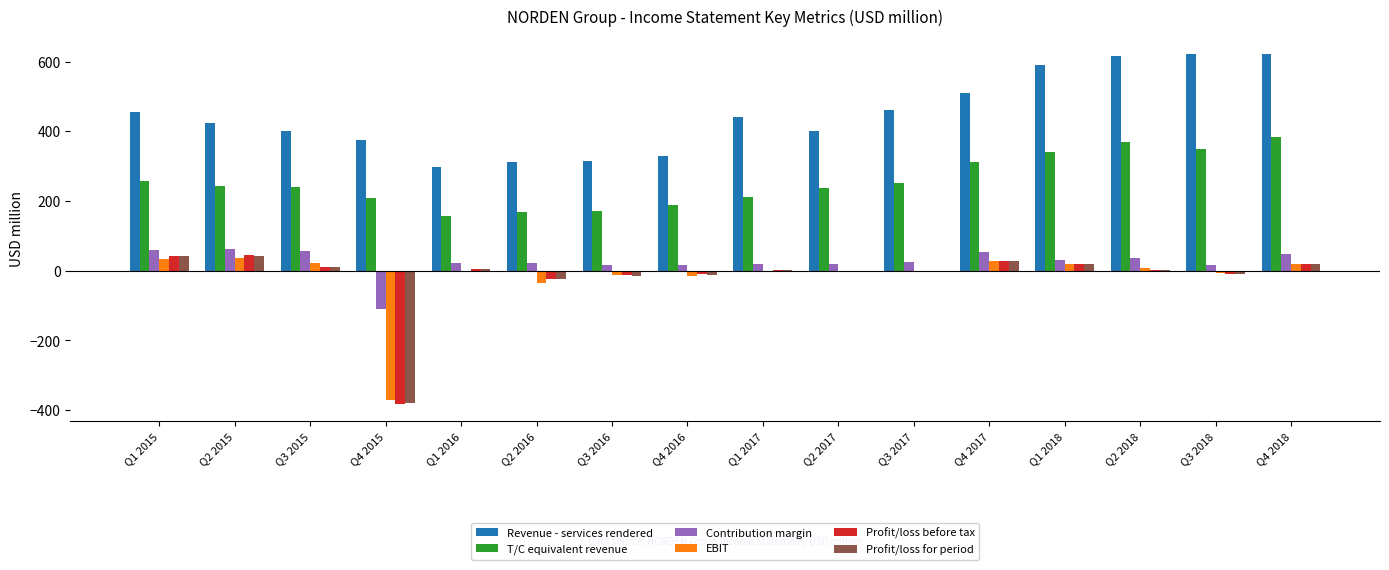

True or false: T/C equivalent revenue has a value of 51.0 at Q2 2016.

False